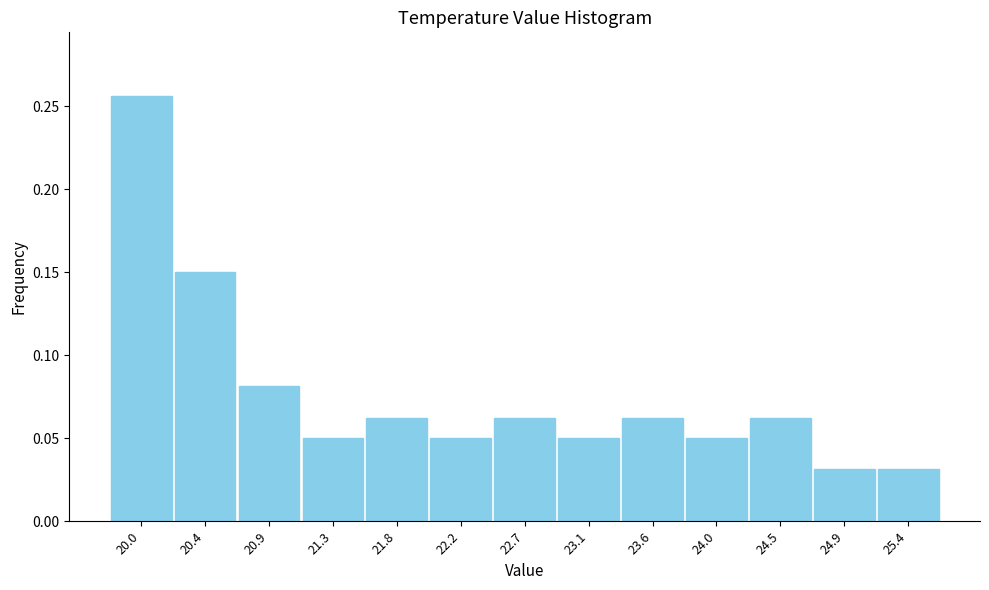

What position from the right is 22.2?

8